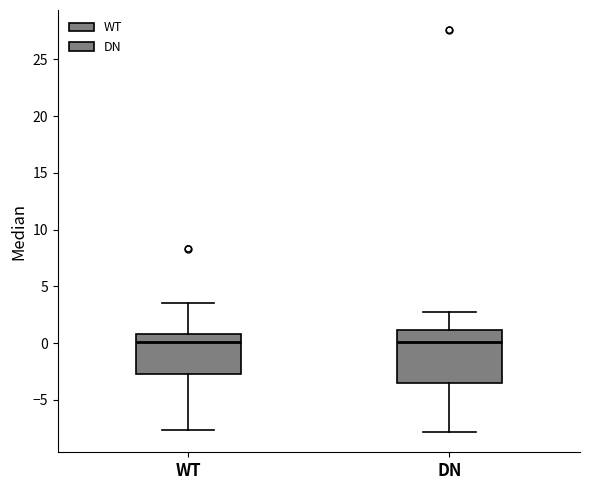

Where does the median line of the box for WT sit on the y-axis? The values are not printed on the chart, so give them approximately, as read against the axis.

0.0